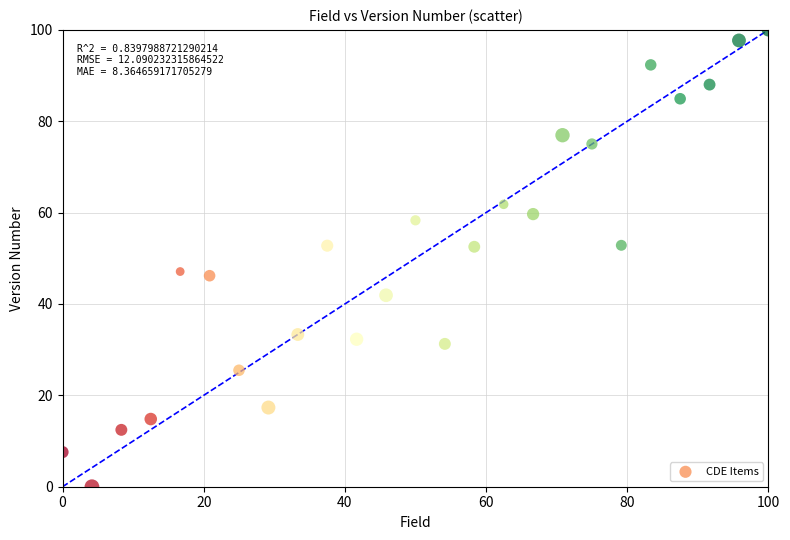

What is the range of X values (max minus min)?

100.0